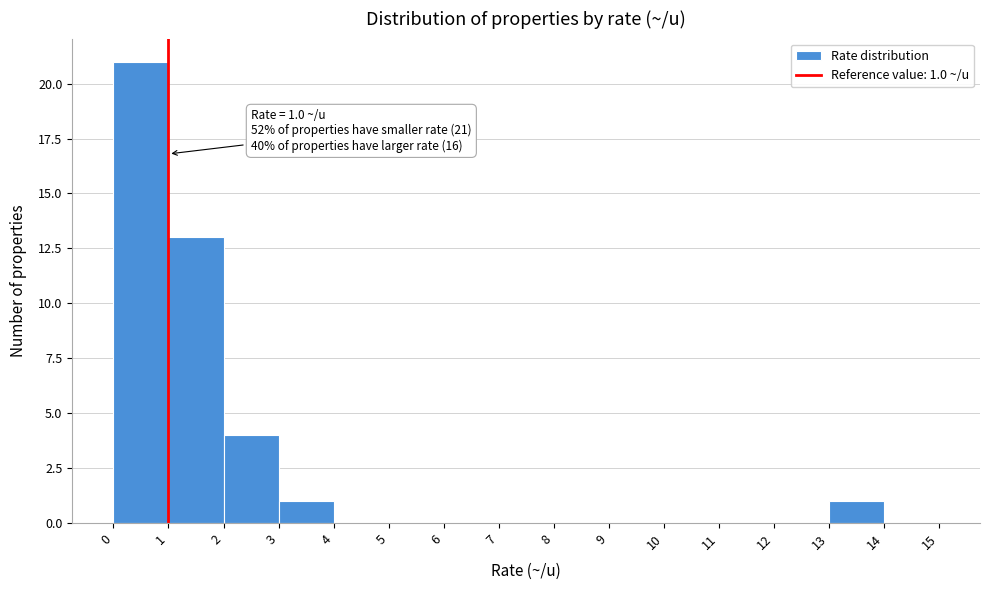

Over which range of the x-axis is the bar tallest?

0 to 1